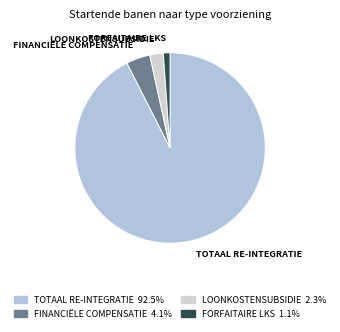

Rank the categories by value from highest to lowest.

TOTAAL RE-INTEGRATIE, FINANCIËLE COMPENSATIE, LOONKOSTENSUBSIDIE, FORFAITAIRE LKS